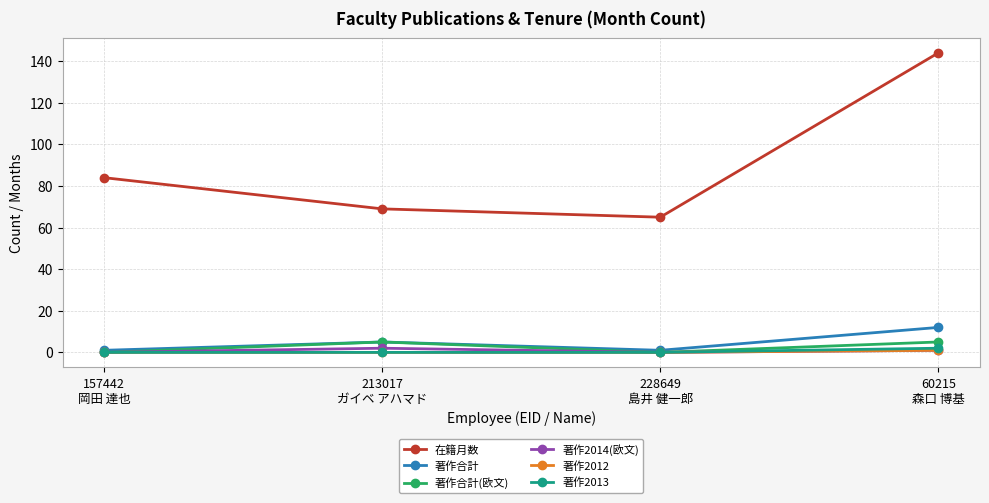

How many distinct data groups are displayed?

6